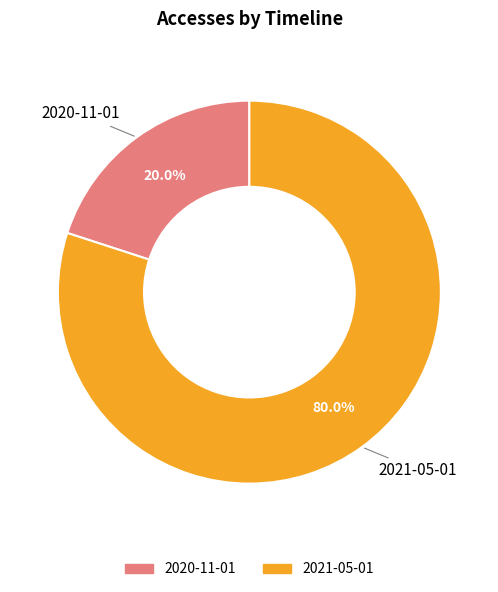

Count the number of slices in the pie.

2